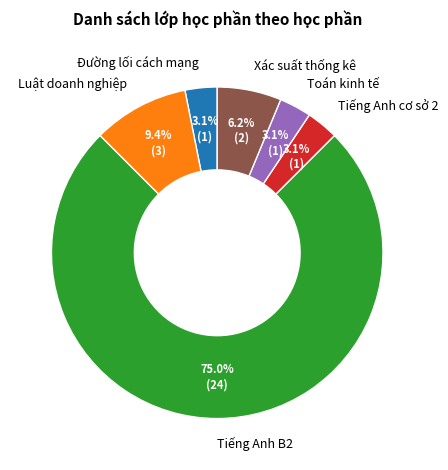

What is the majority slice?

Tiếng Anh B2